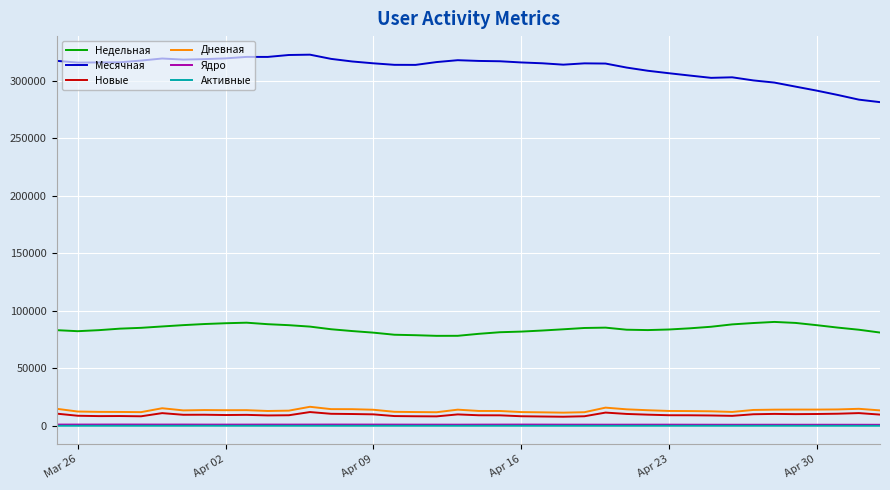

Which series has the widest spread of values?

Месячная